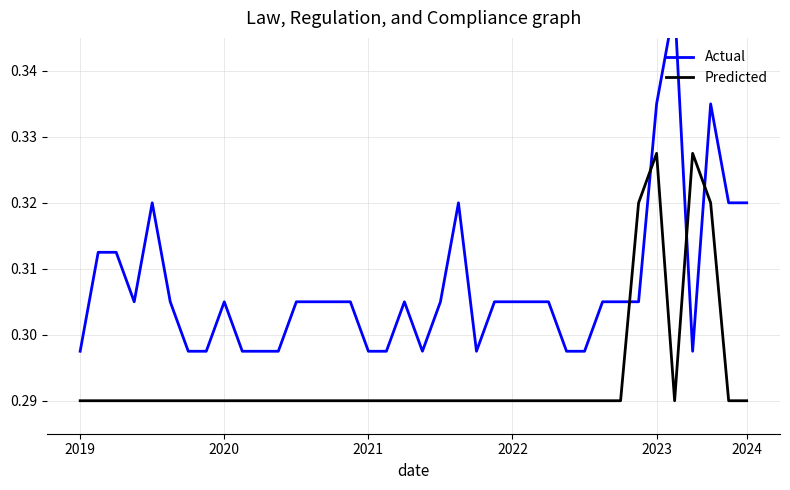

What is the sum of all Actual values?

11.7